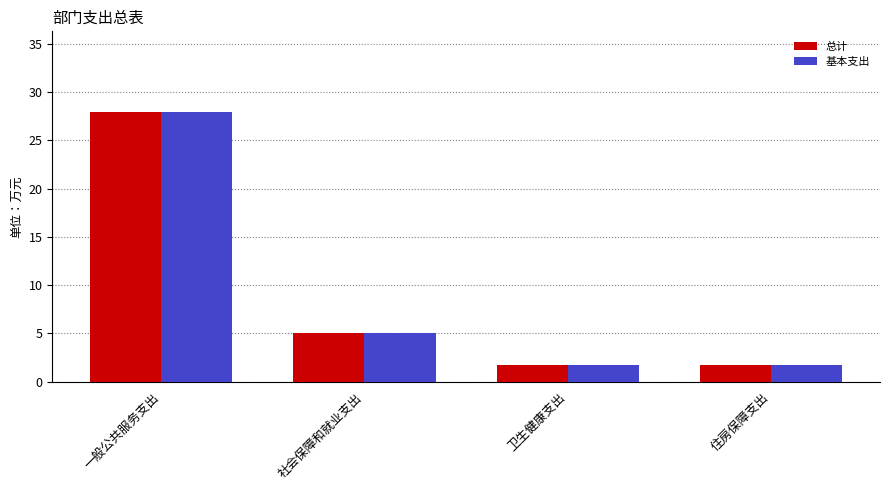

Does the chart contain stacked bars?

No